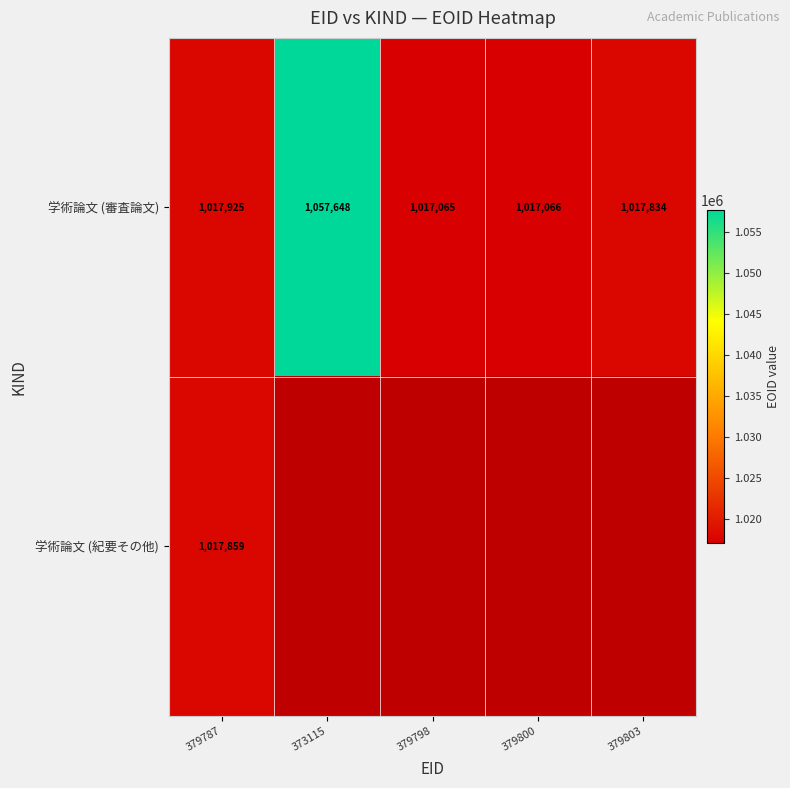

What is the sum of all 学術論文 (審査論文) values?

5127538